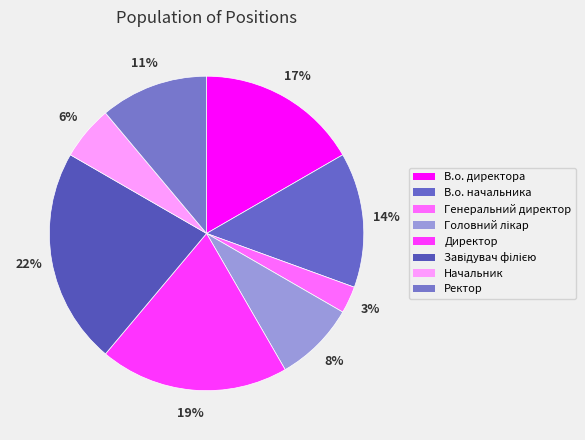

To the nearest percent, what is the difference between the largest and smallest slice percentages?

19%